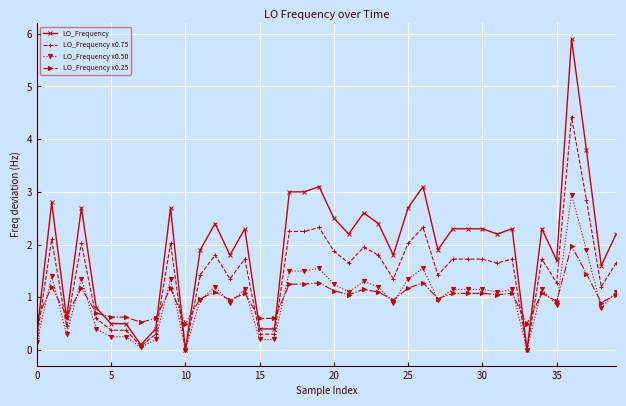

Rank the series by their maximum value, from lowest to highest.

LO_Frequency x0.25, LO_Frequency x0.50, LO_Frequency x0.75, LO_Frequency